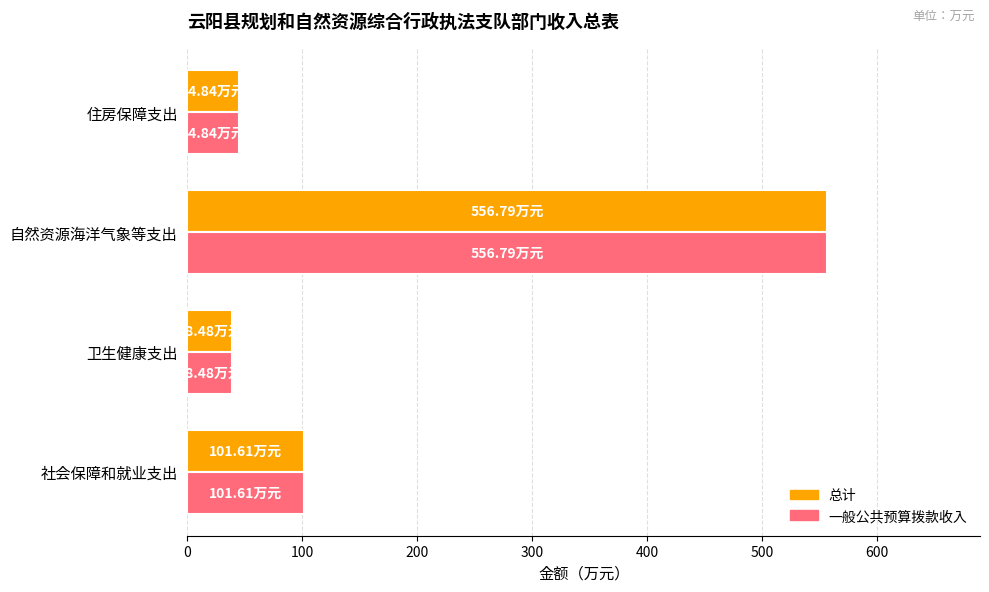

Where is 总计 nearest to the value 297?

社会保障和就业支出